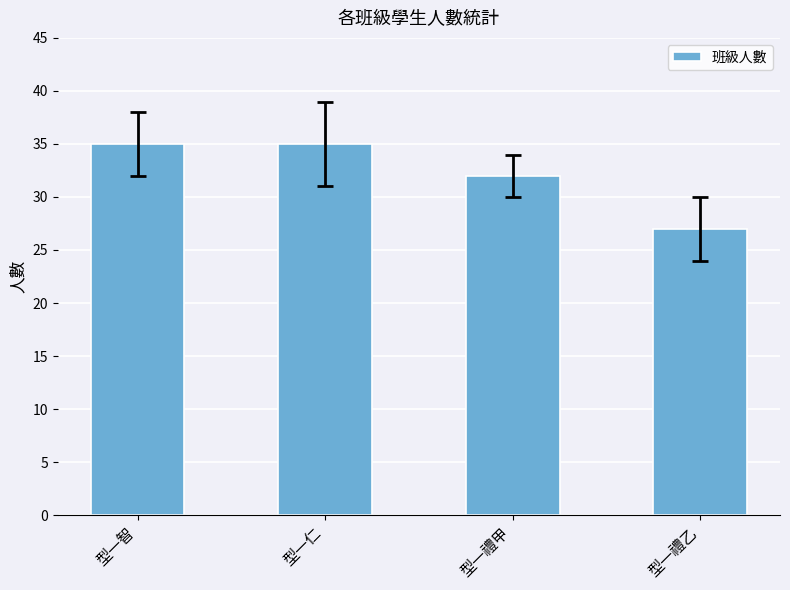

The value at 型一智 is 35. True or false?

True